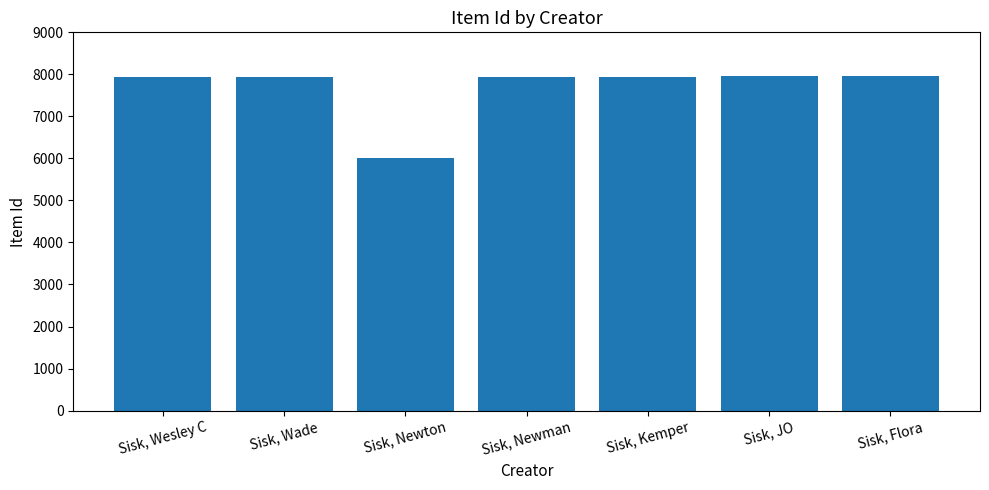

What is the value of the 6th bar from the left?

7950